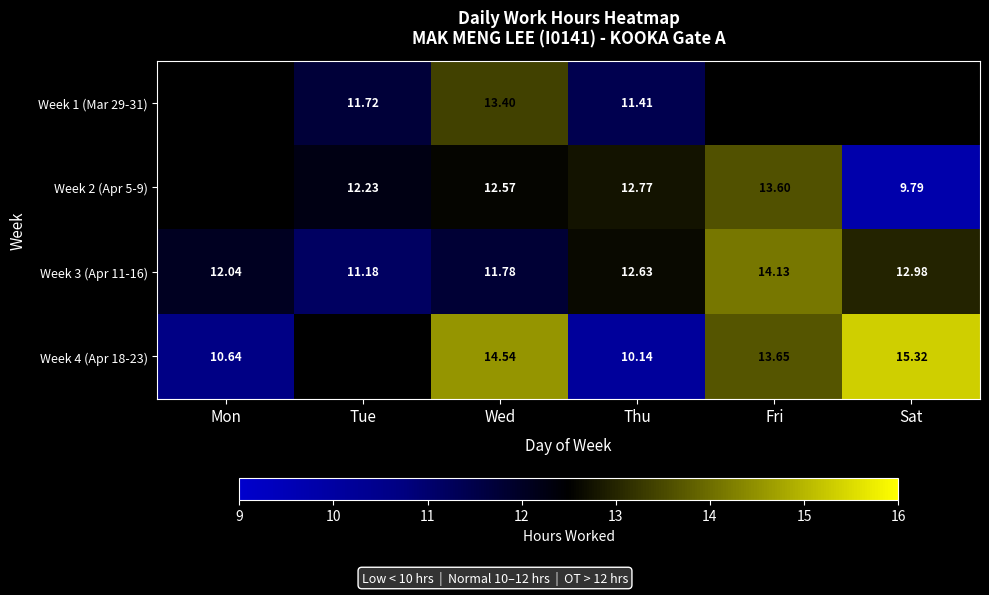

Which label corresponds to the largest value in the chart?

Sat